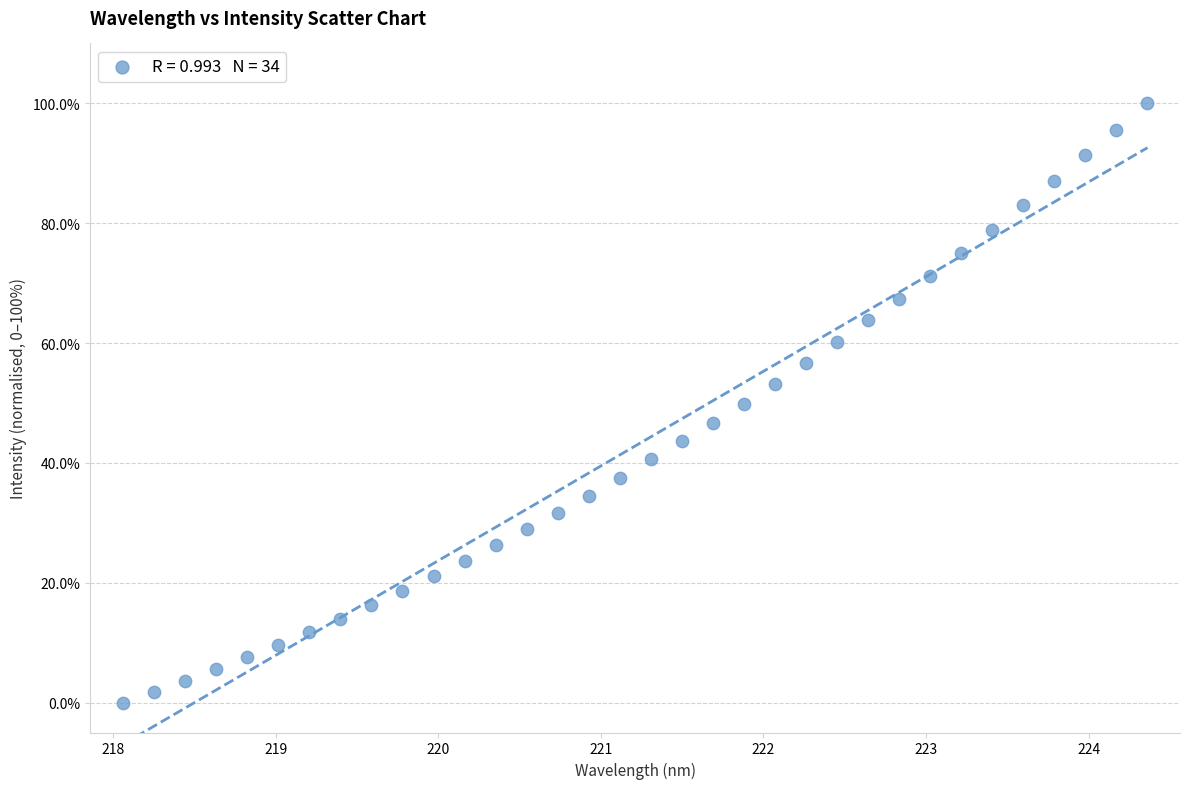

What is the range of X values (max minus min)?

6.3